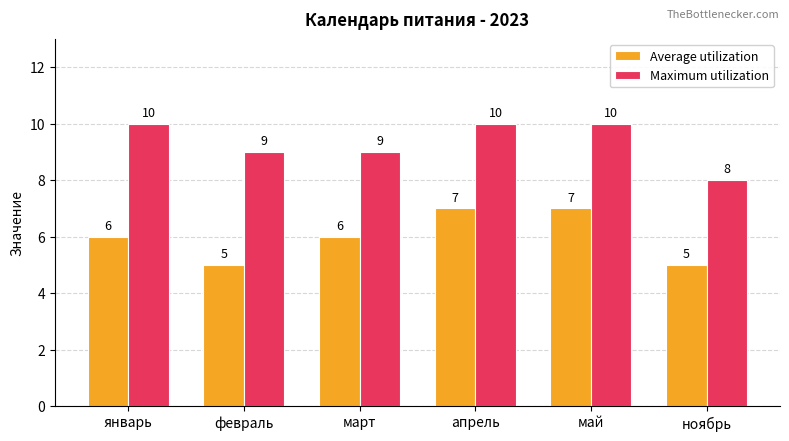

What is the total value across all series at март?

15